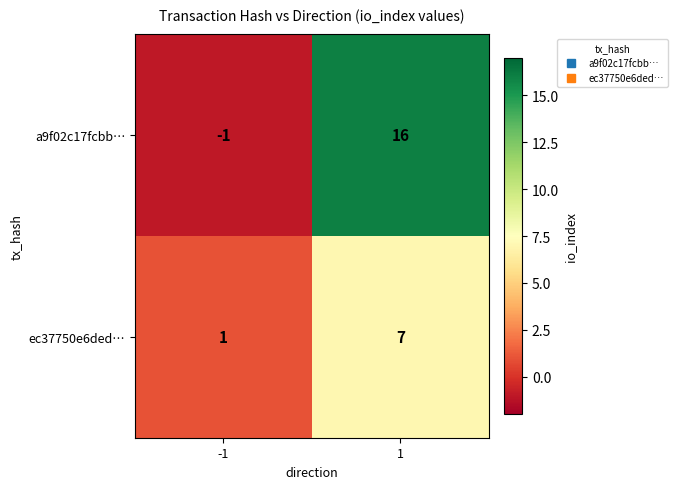

What is the difference between the maximum and minimum values in the ec37750e6ded… series?

6